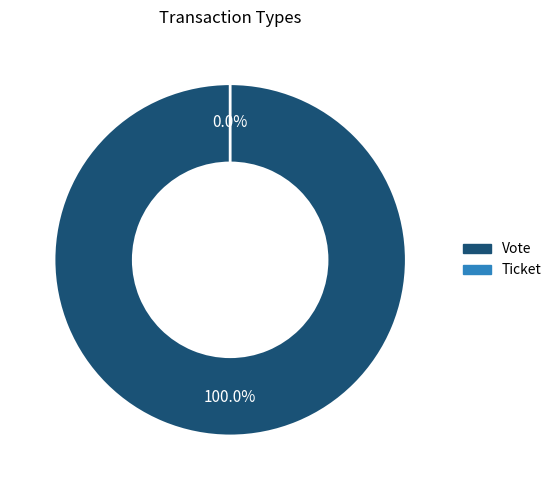

How many slices are in this pie chart?

2